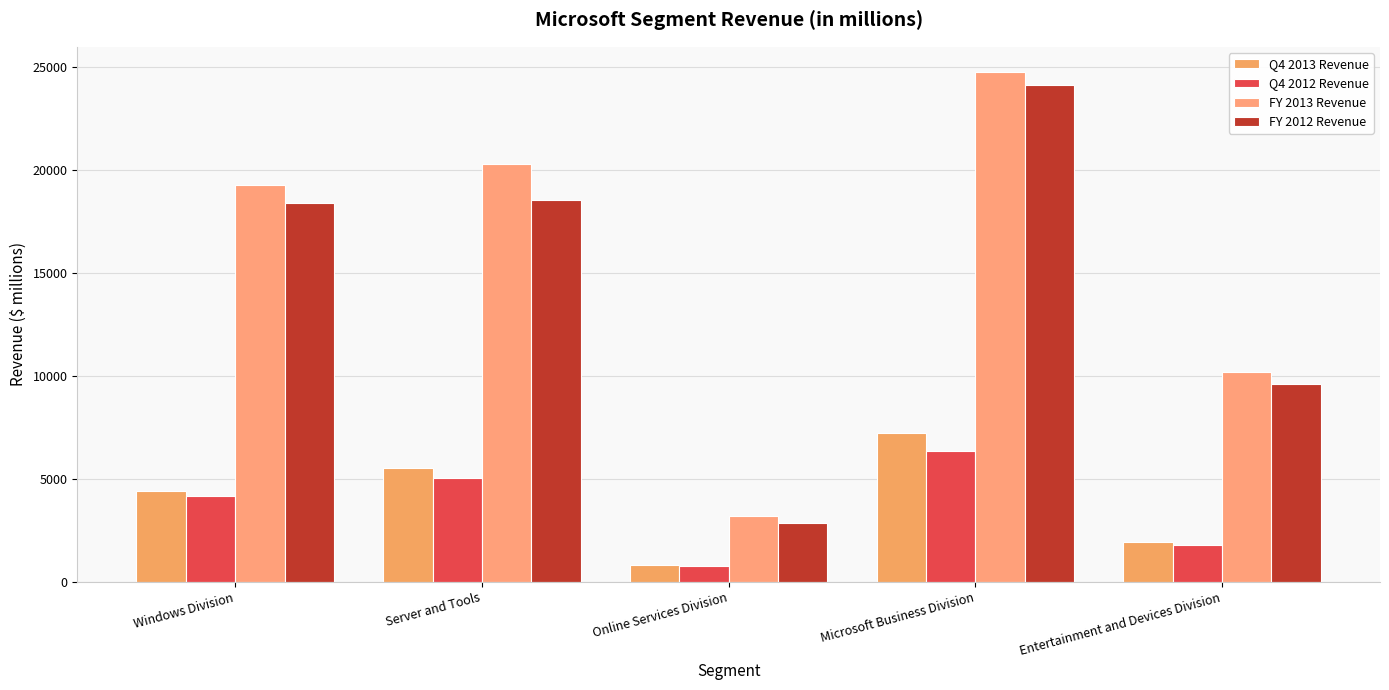

What is the maximum value shown in the chart?

24724